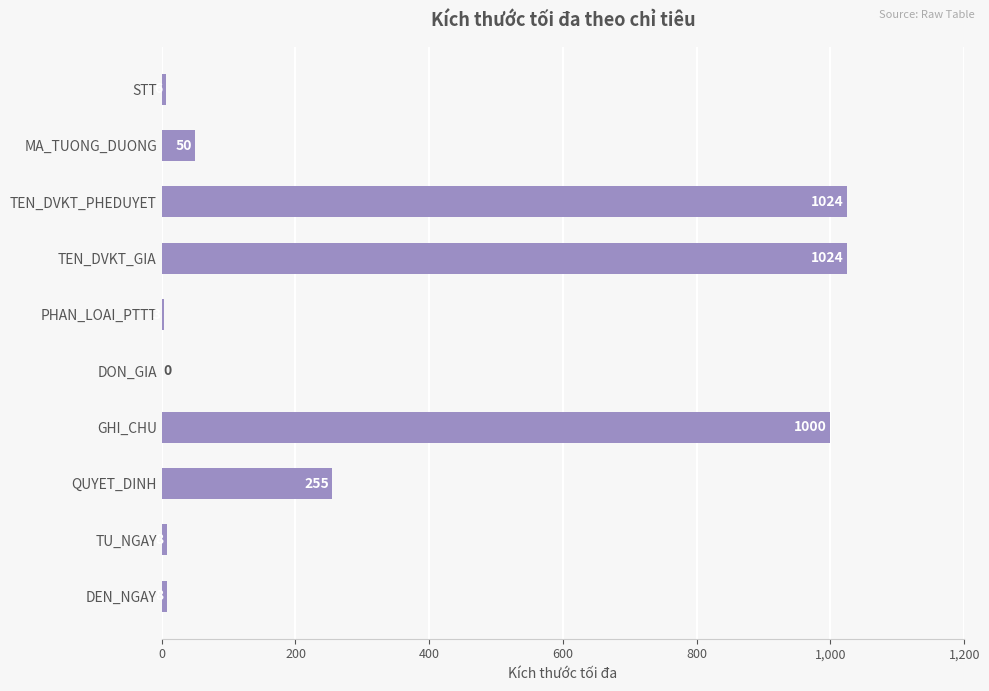

Read the value at PHAN_LOAI_PTTT.

3